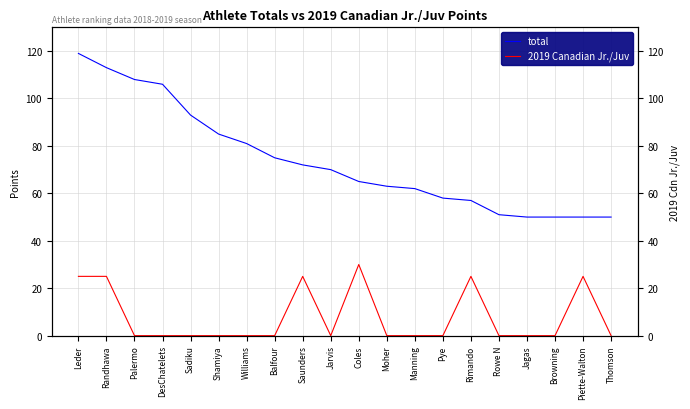

List the labels in order of total value, largest first.

Leder, Randhawa, Palermo, DesChatelets, Sadiku, Shamiya, Williams, Balfour, Saunders, Jarvis, Coles, Moher, Manning, Pye, Rimando, Rowe N, Jagas, Browning, Piette-Walton, Thomson